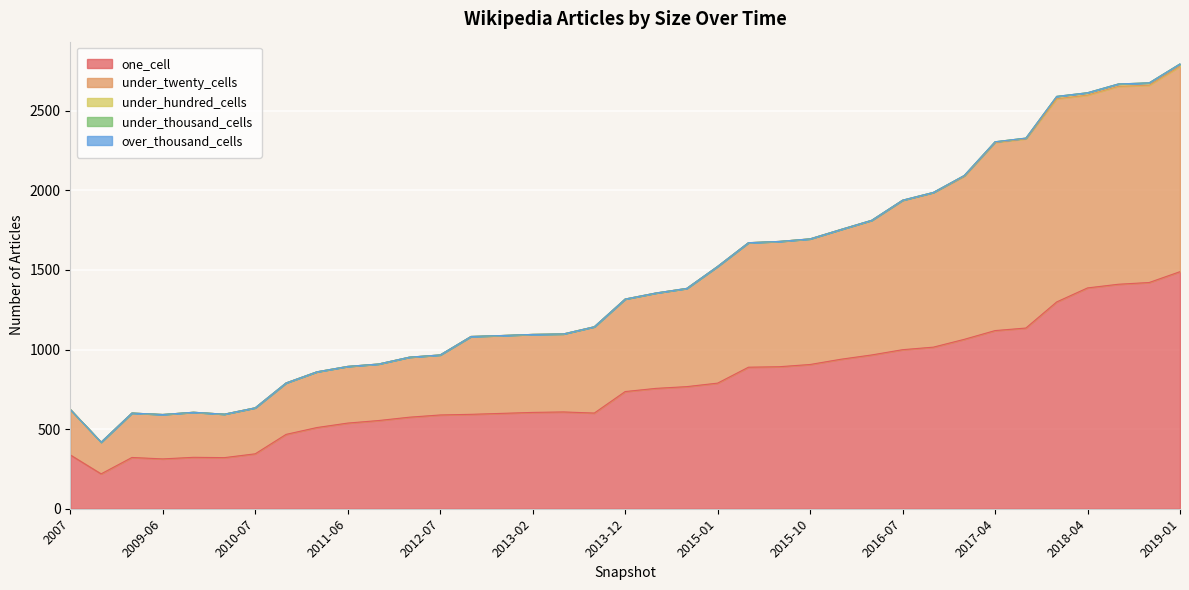

What is the label of the 13th point from the right?

2015-10